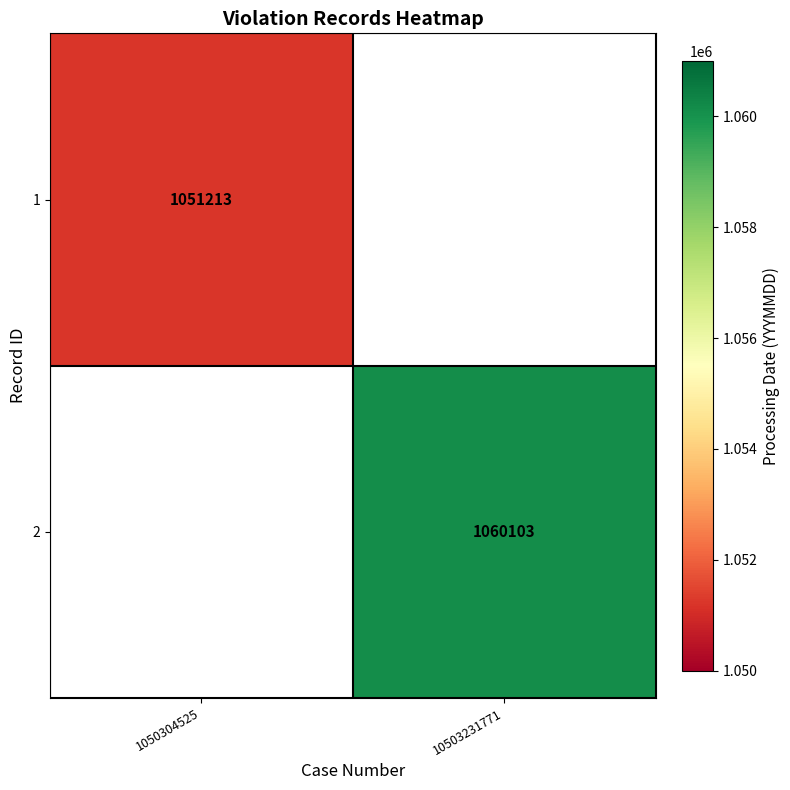

The value of 1 at 1050304525 is 335257. True or false?

False